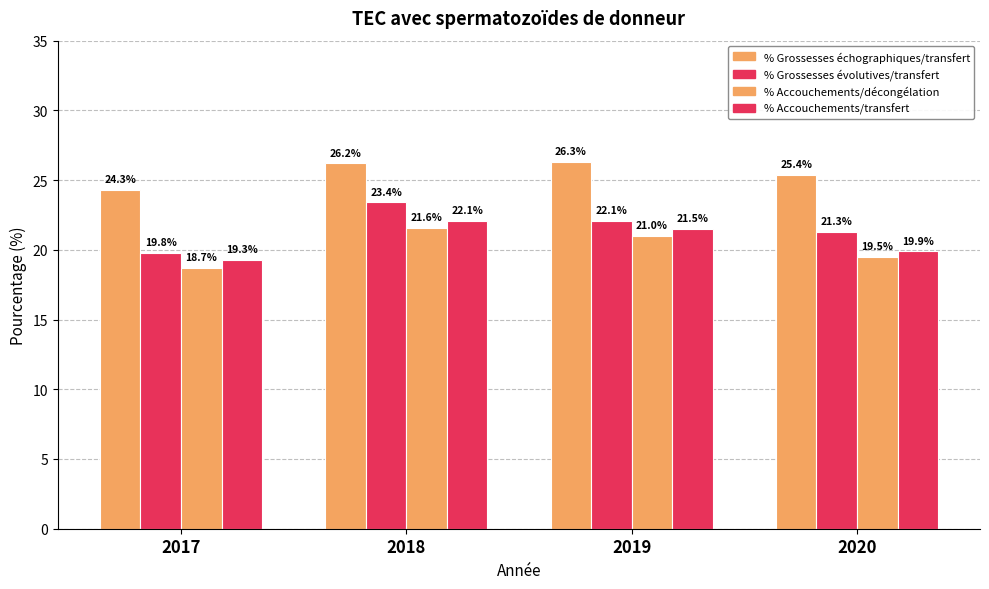

Which series has the largest range (max minus min)?

% Grossesses évolutives/transfert